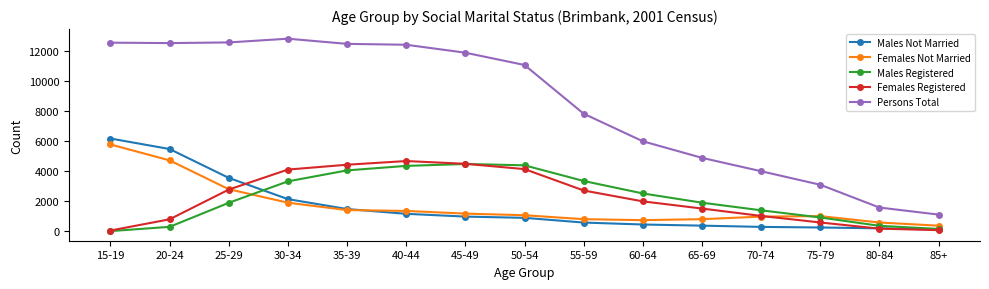

True or false: Persons Total and Females Registered cross at least once.

False